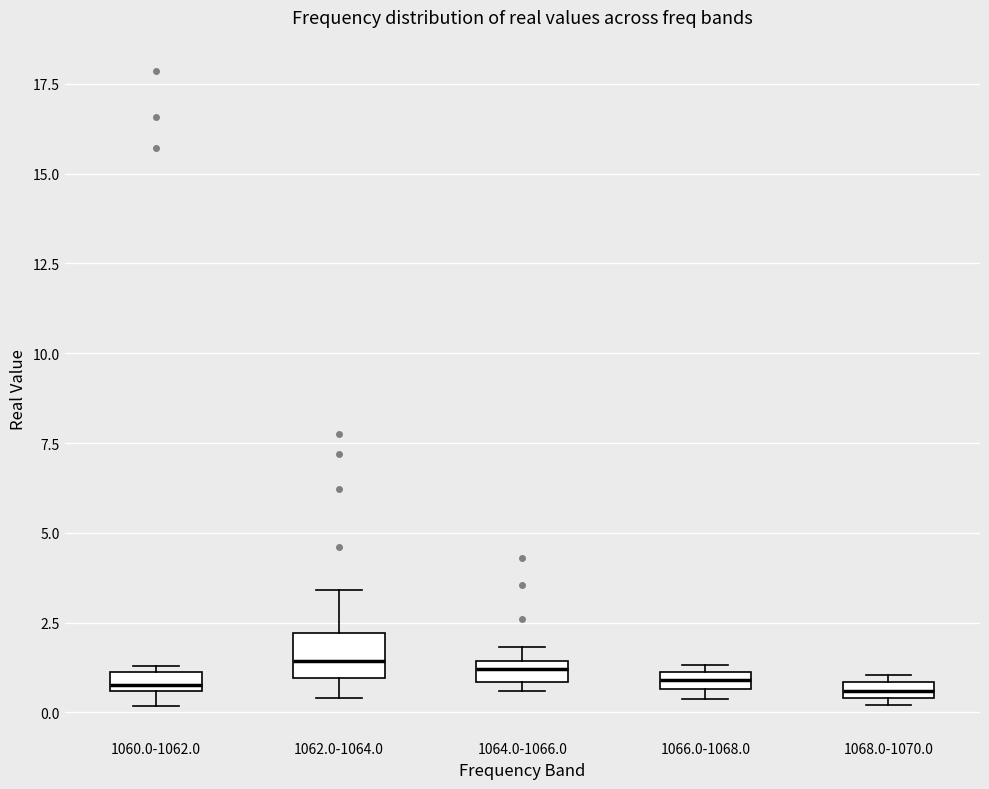

Where does the upper whisker of the box for 1062.0-1064.0 end on the y-axis? The values are not printed on the chart, so give them approximately, as read against the axis.

3.5